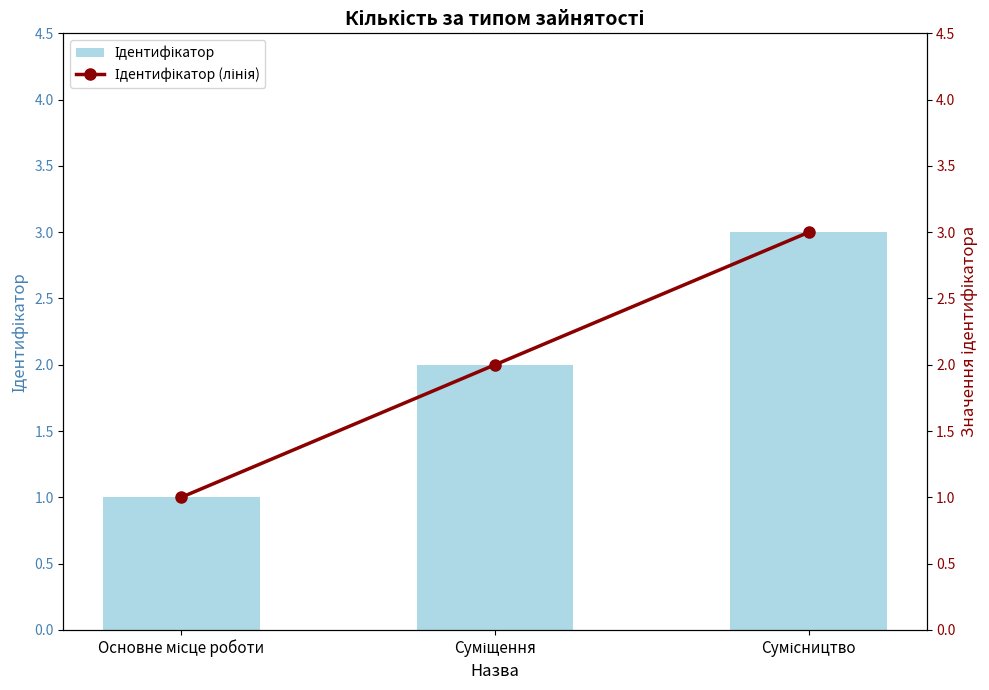

Are the bars grouped side by side (vs. stacked)?

Yes